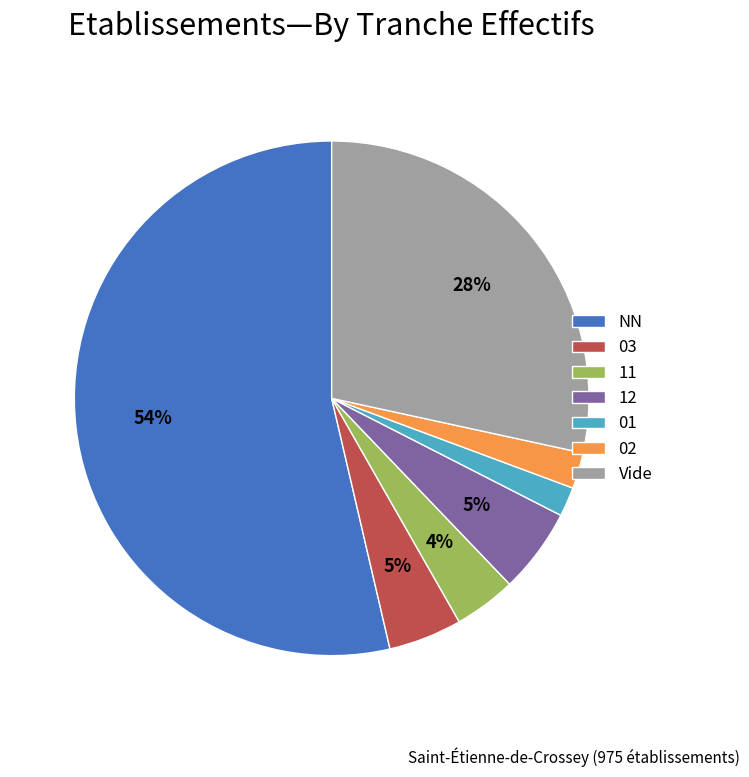

Does any single category account for the majority?

Yes